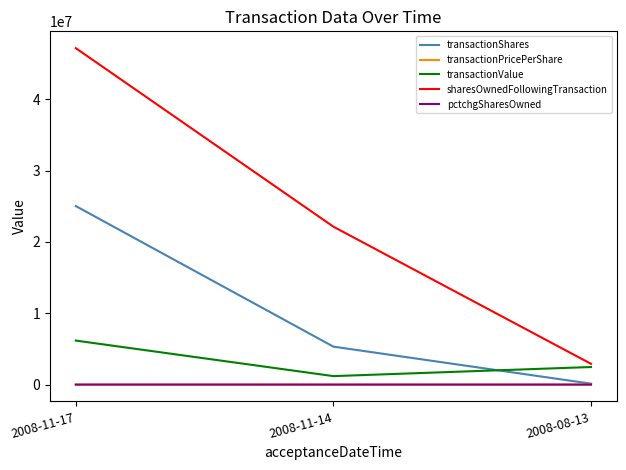

Which series has the widest spread of values?

sharesOwnedFollowingTransaction